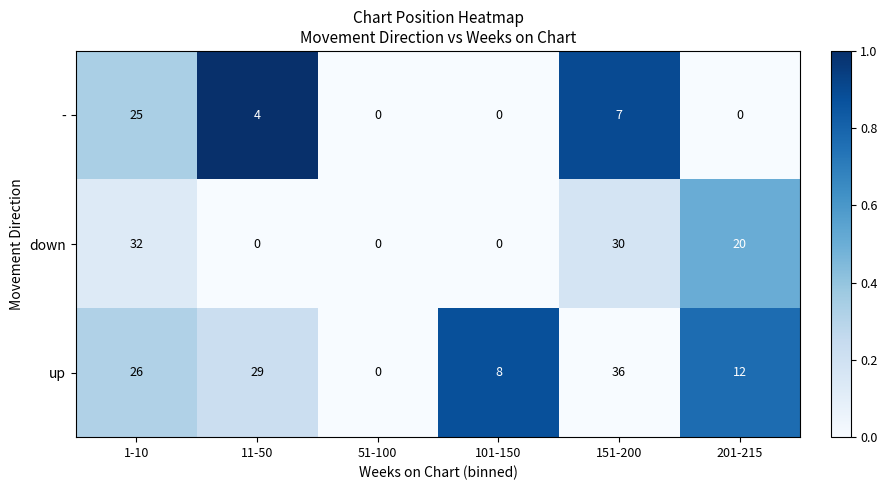

At which category is the sum across all series the highest?

1-10